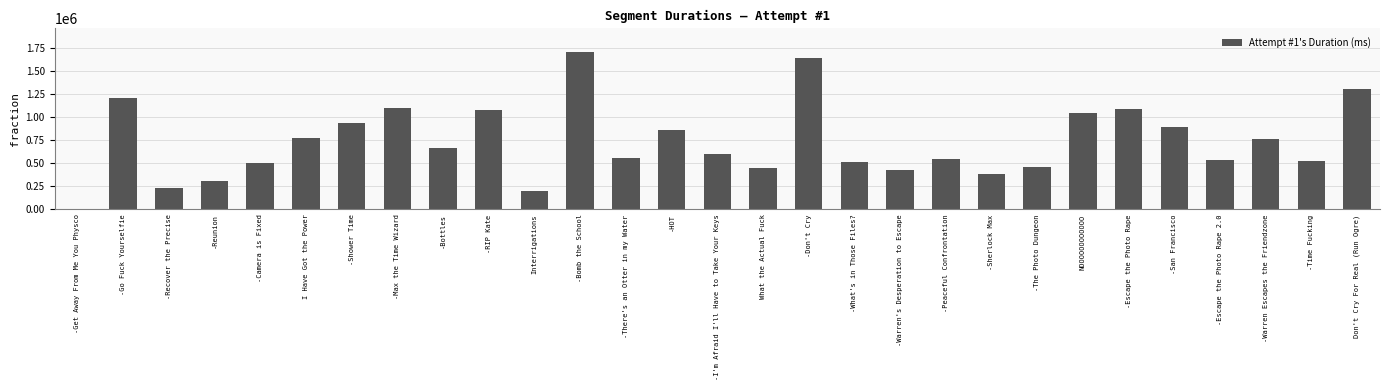

What is the greatest value displayed?

1706604